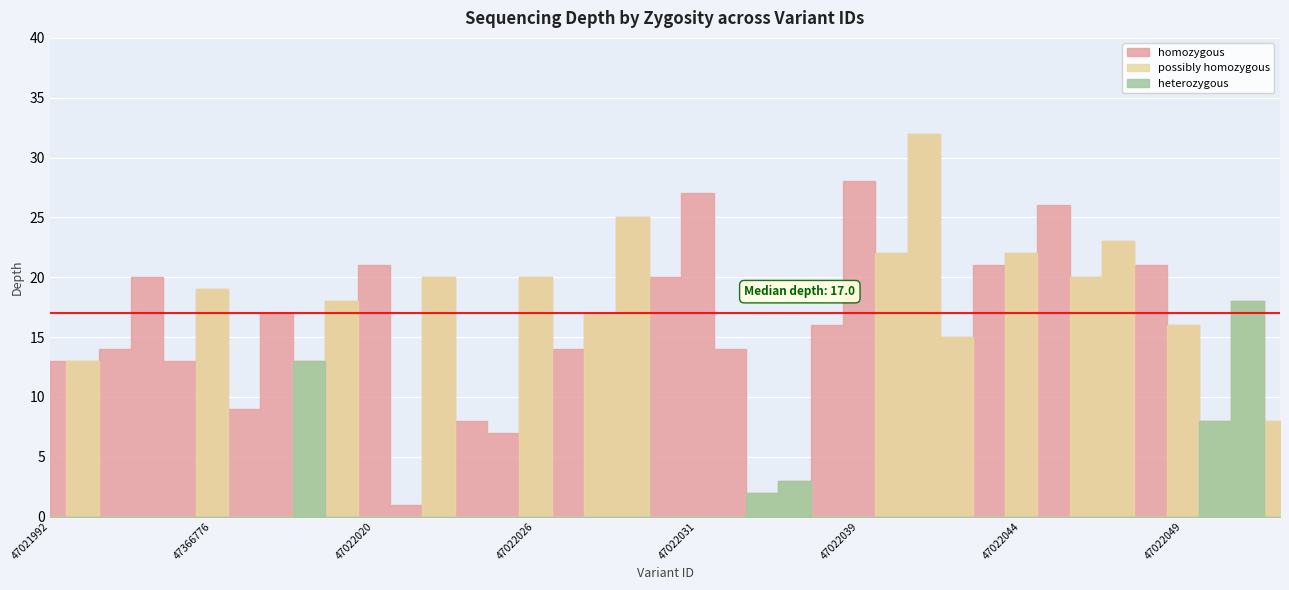

At which label does possibly homozygous reach its peak?

47022041